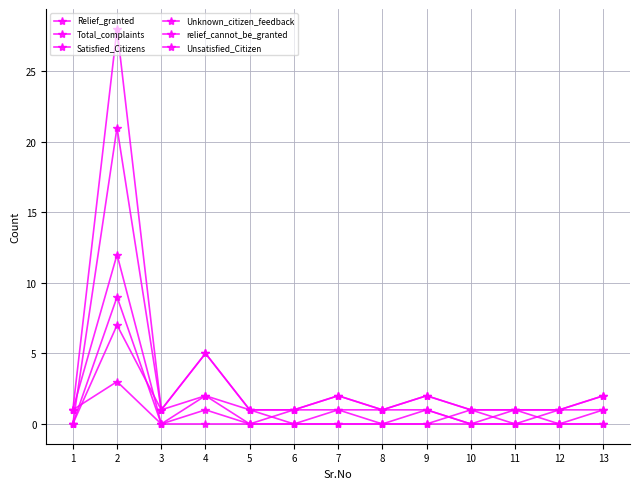

Which series has the largest total across all categories?

Total_complaints